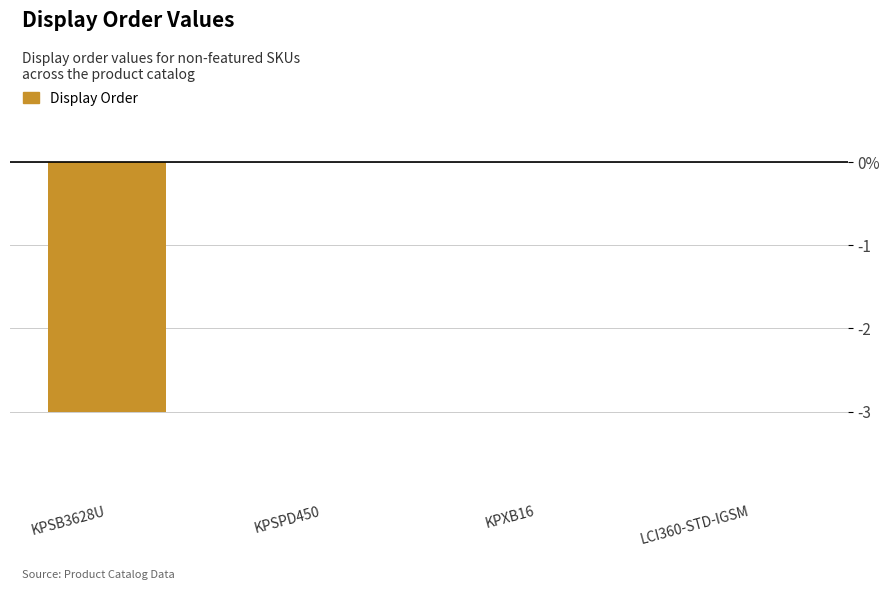

How many values are below 0?

1